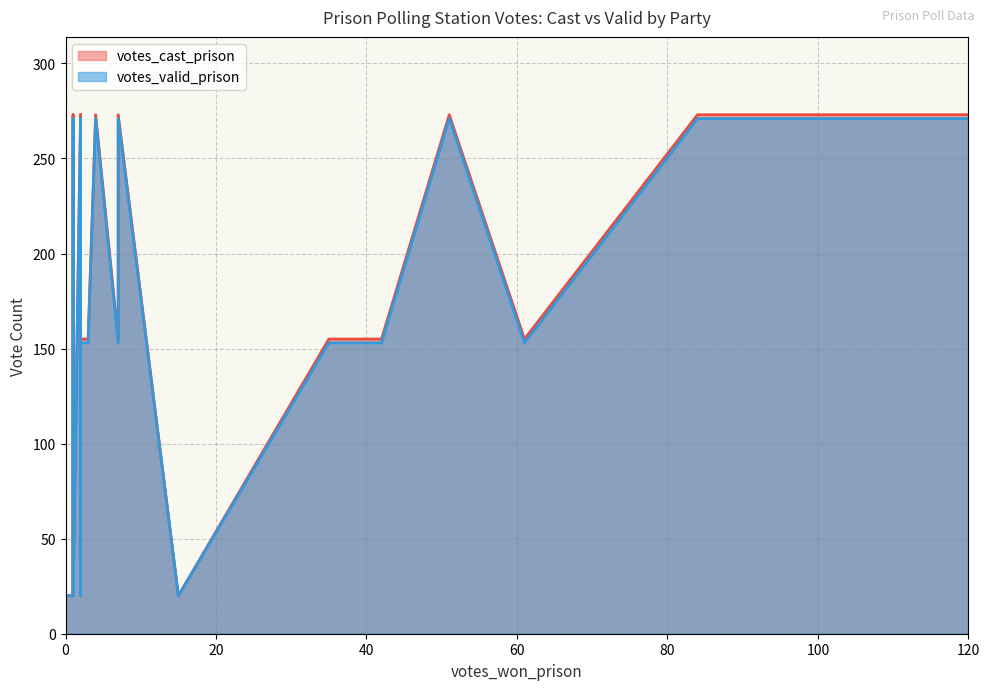

What is the highest value of the votes_valid_prison series?

271